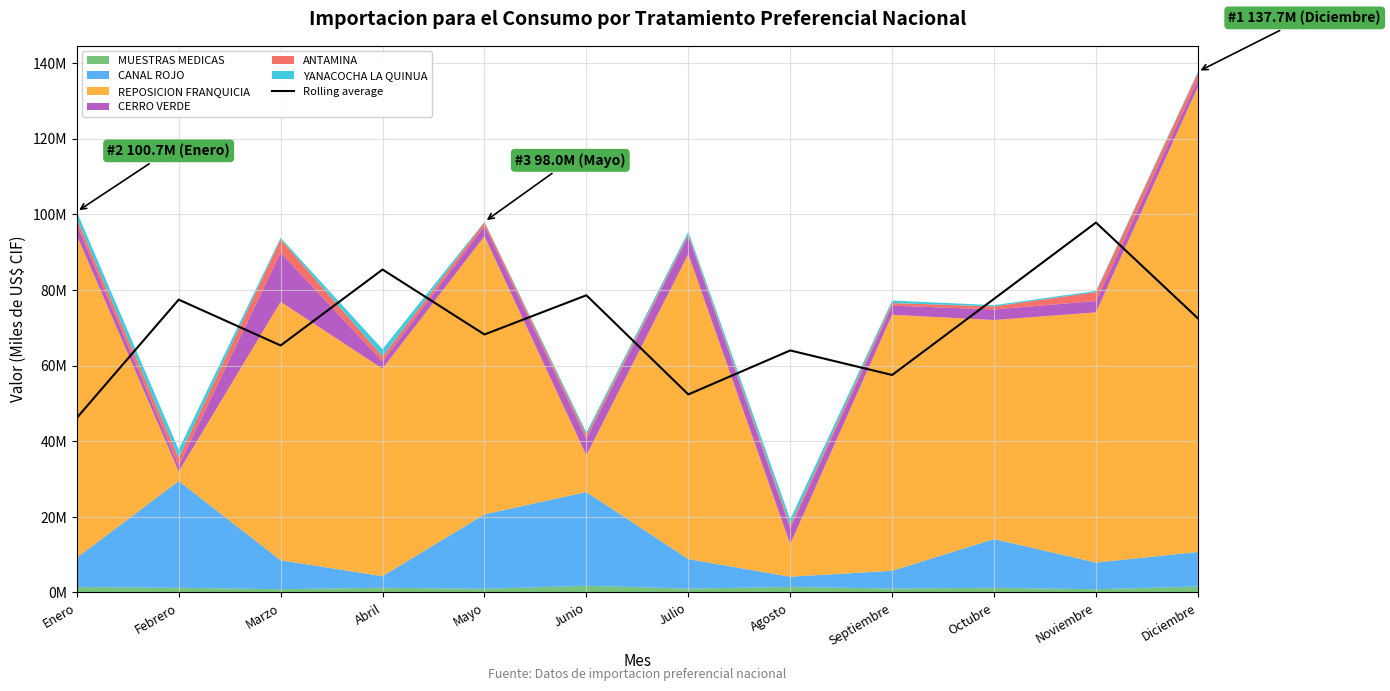

What value does the data have at Febrero?

77.4